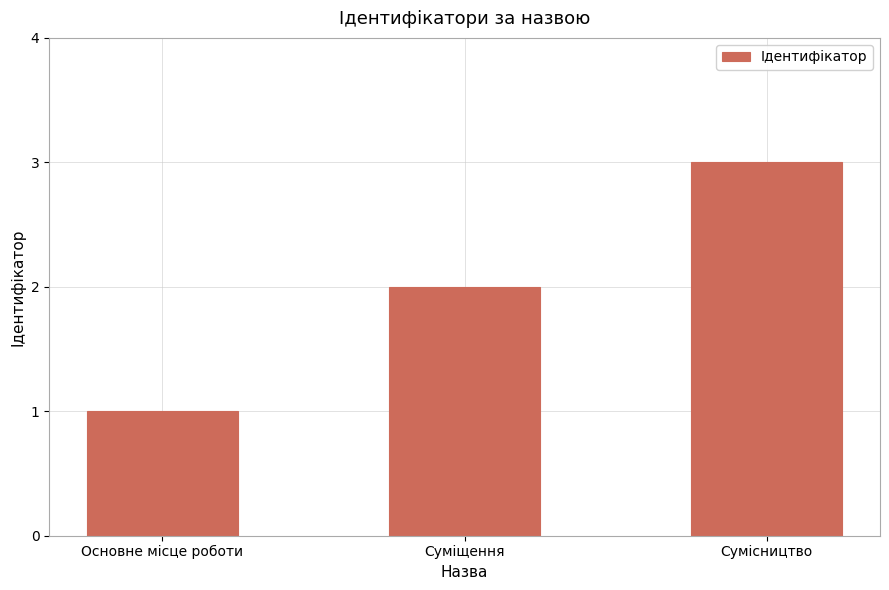

Are the bars horizontal?

No